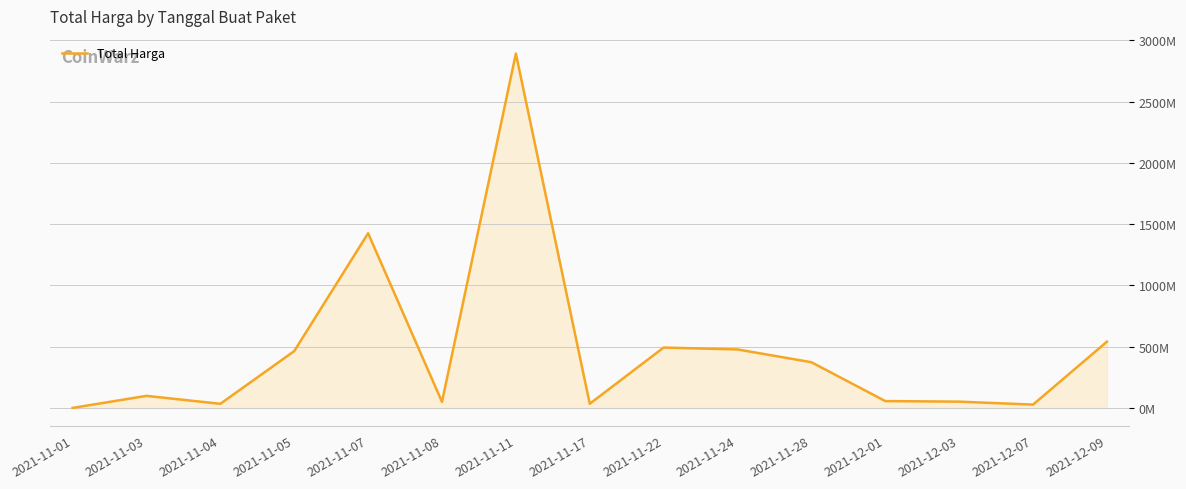

Does the chart have visible grid lines?

Yes